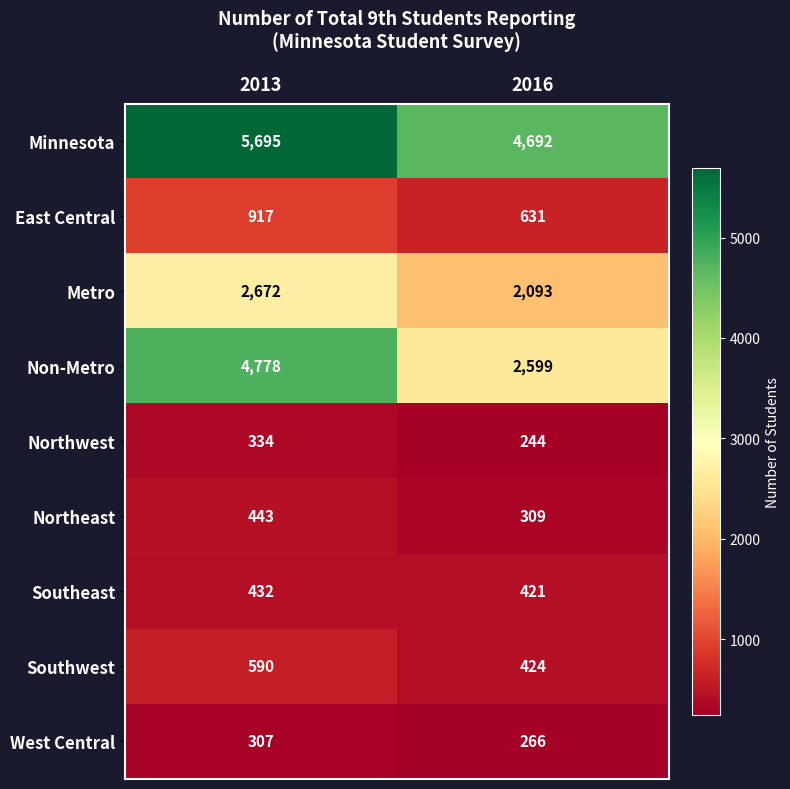

The value of Northwest at 2013 is 334. True or false?

True